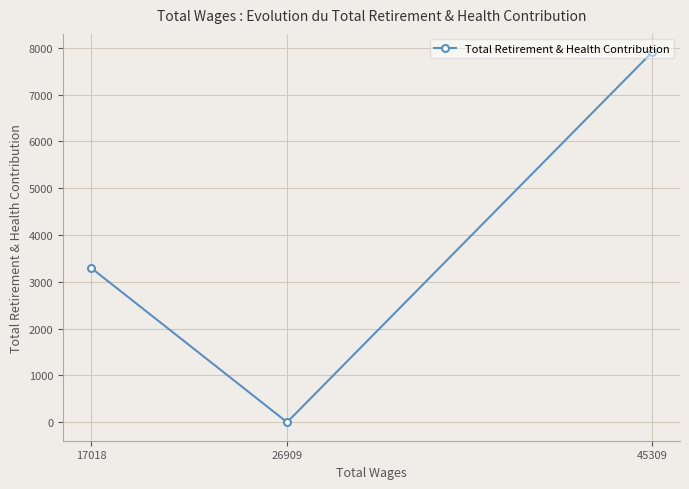

Reading left to right, what are all the values shown in this chart?

17018=3301	26909=0	45309=7904